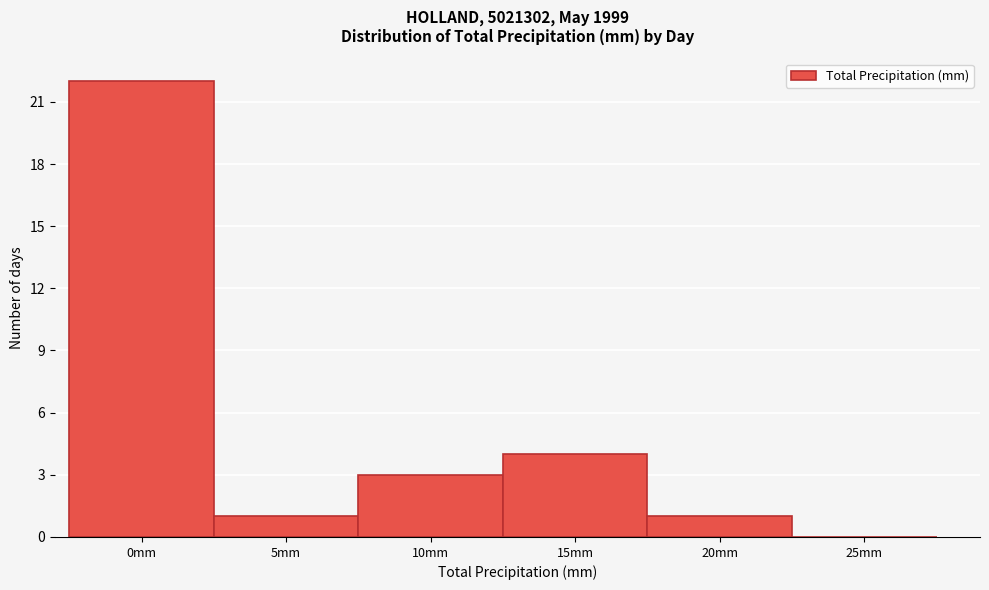

Reading right to left, what are all the values shown in this chart?

25mm=0	20mm=1	15mm=4	10mm=3	5mm=1	0mm=22